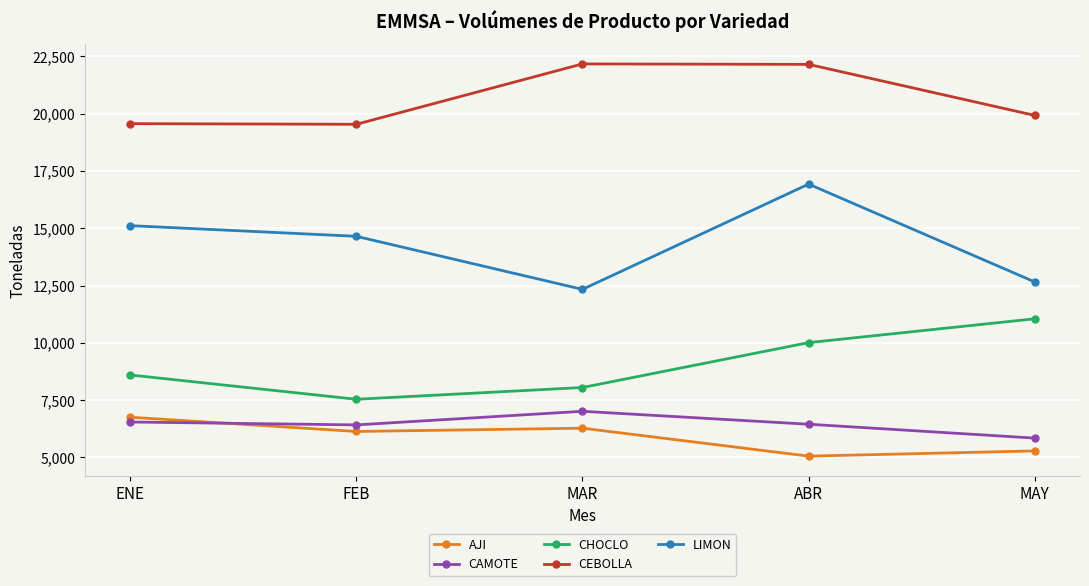

What is the difference between the highest and lowest values at ENE?

13020